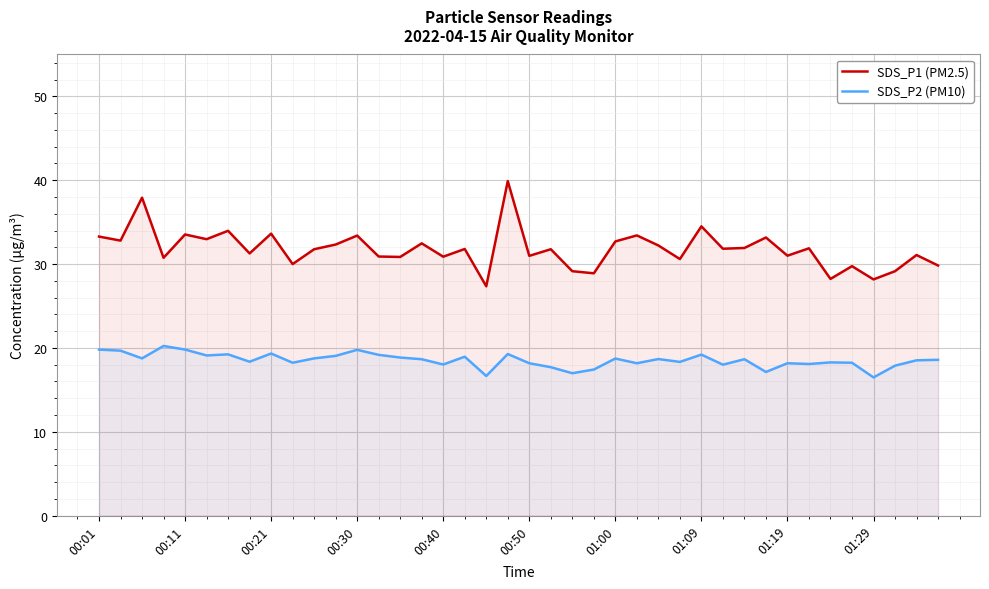

What is the maximum value shown in the chart?

39.9